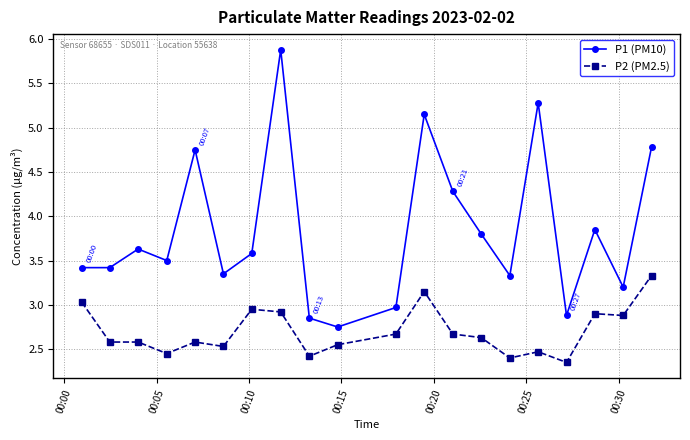

Does the chart have visible grid lines?

Yes